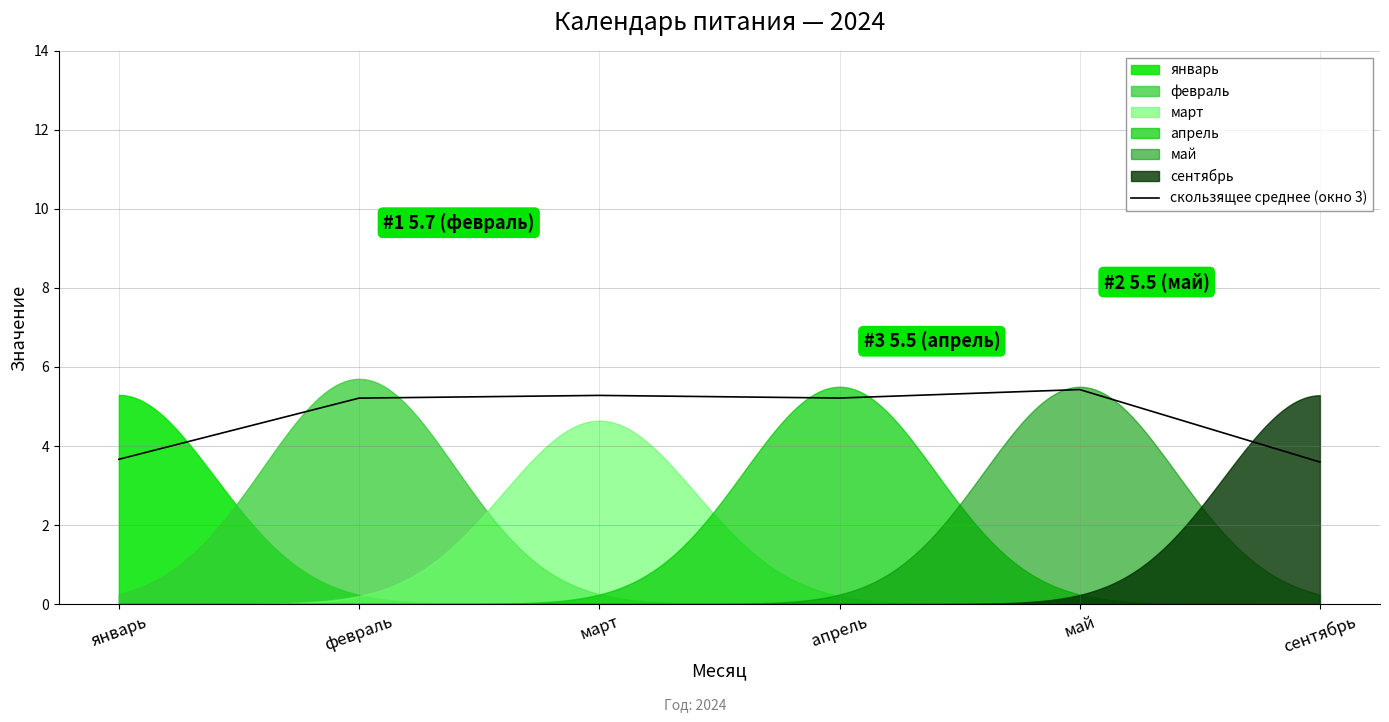

What is the value of the 3rd point from the left?

5.3